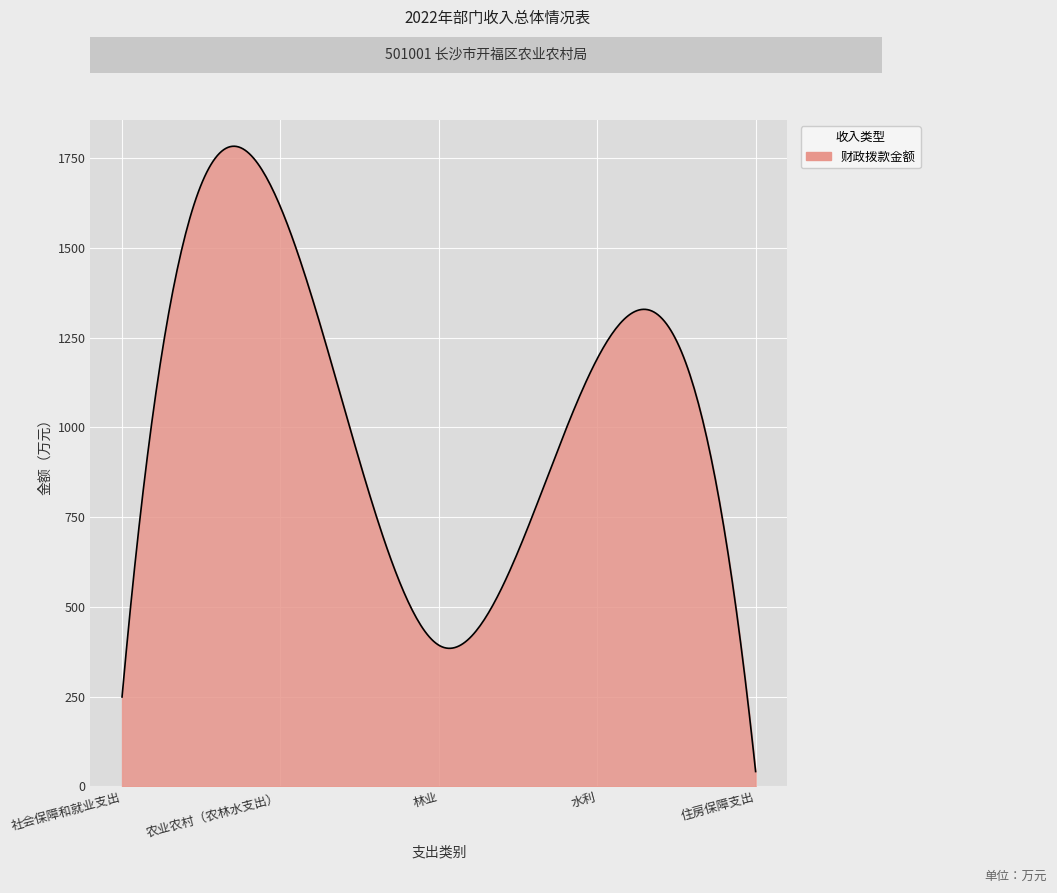

What is the greatest value displayed?

1782.9